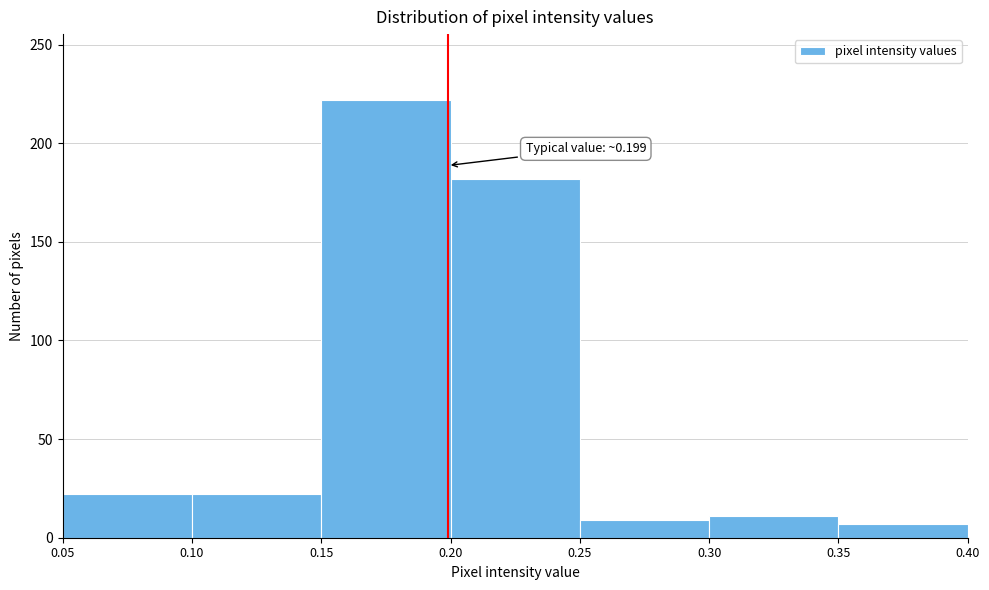

Which range on the x-axis has the tallest bar?

0.15 to 0.20